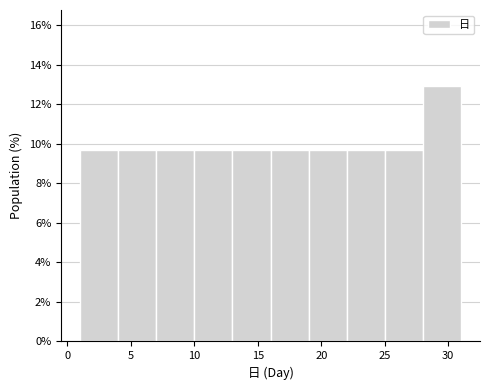

Over which range of the x-axis is the bar tallest?

28 to 31